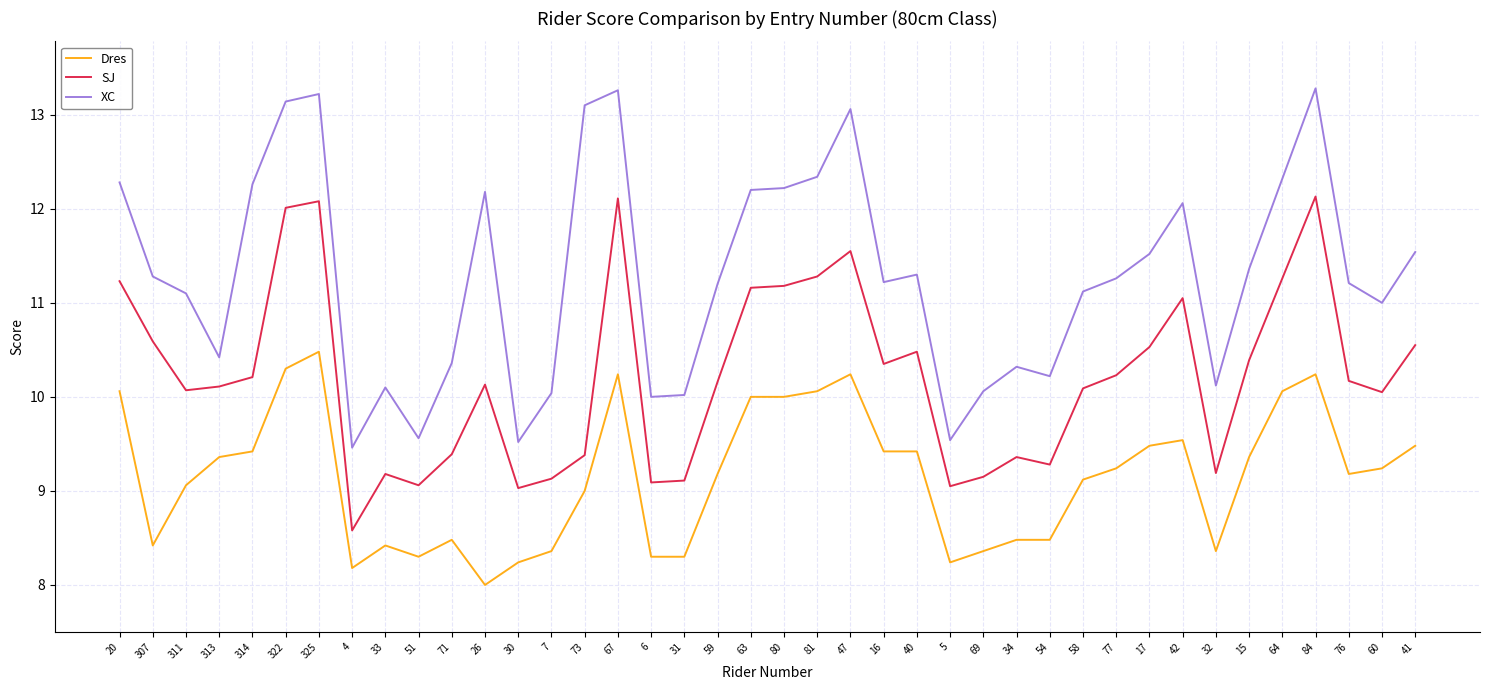

What is the total value across all series at 15?

31.1